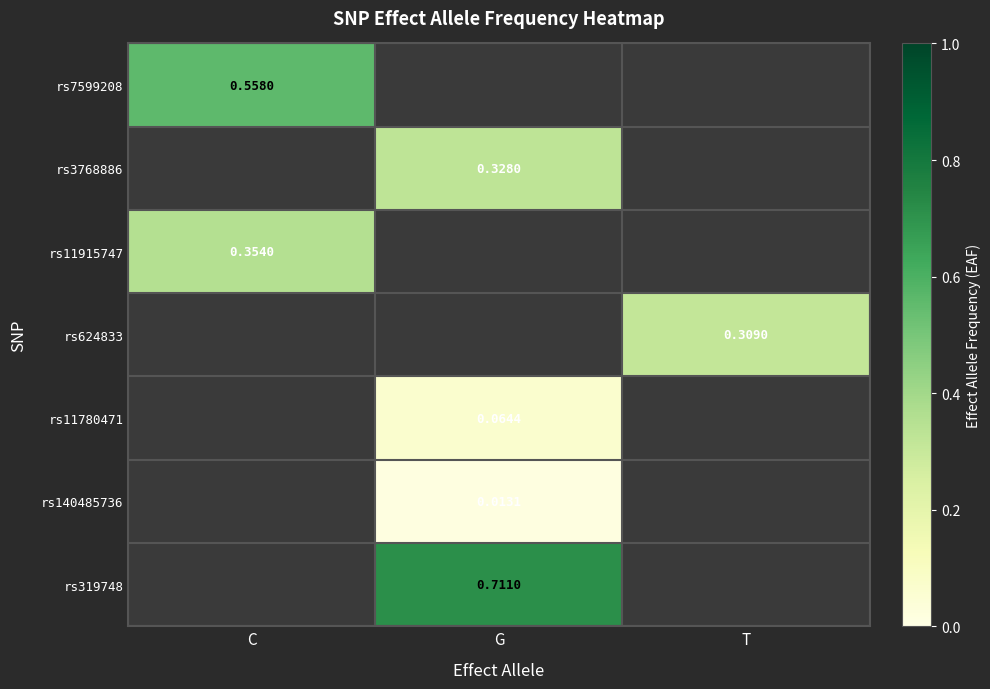

How many values in the rs11780471 series exceed 0?

1